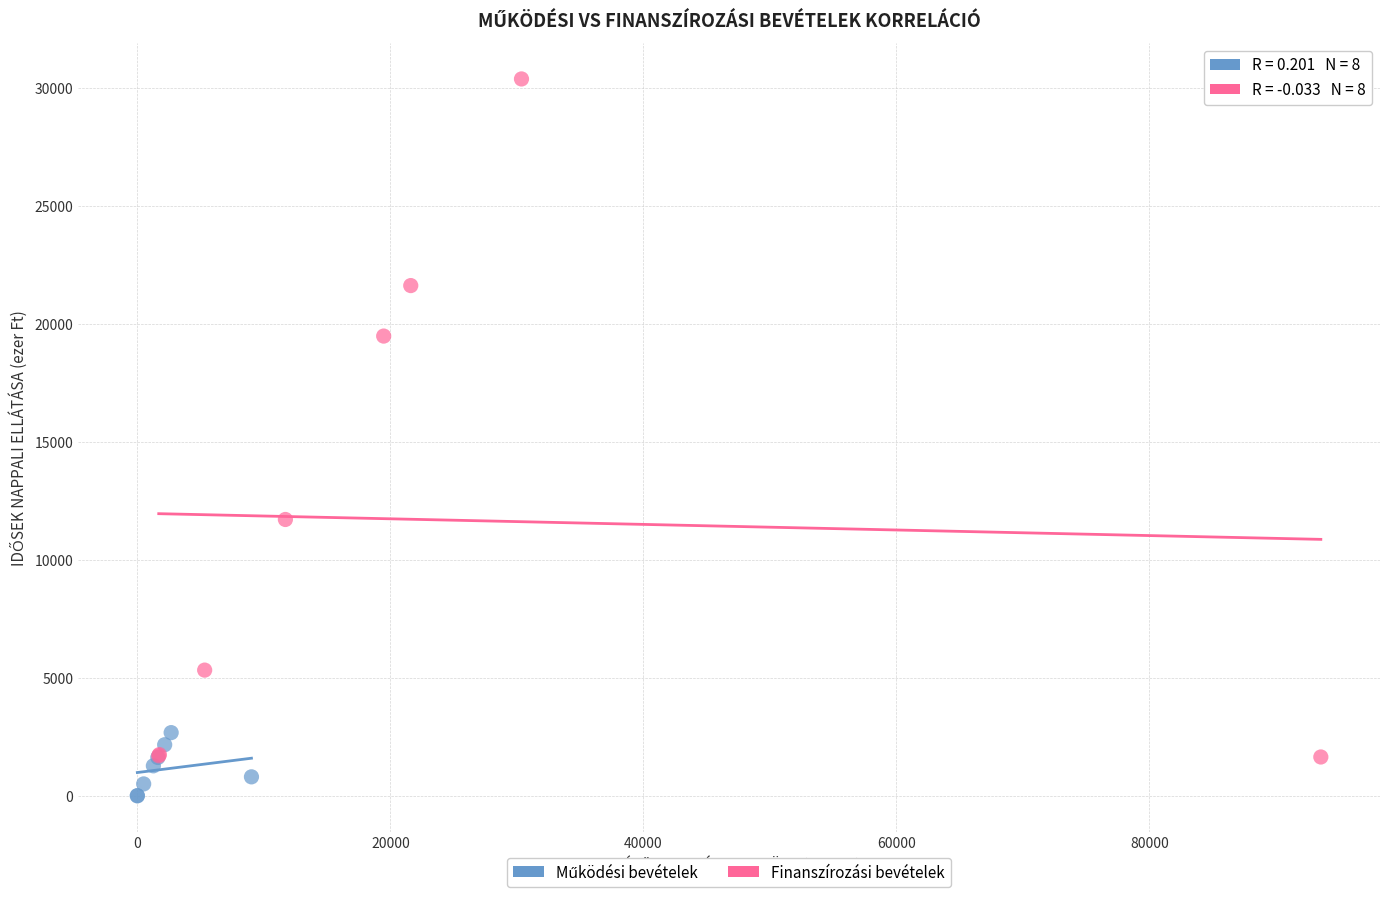

Which series contains the highest Y value?

Finanszírozási bevételek